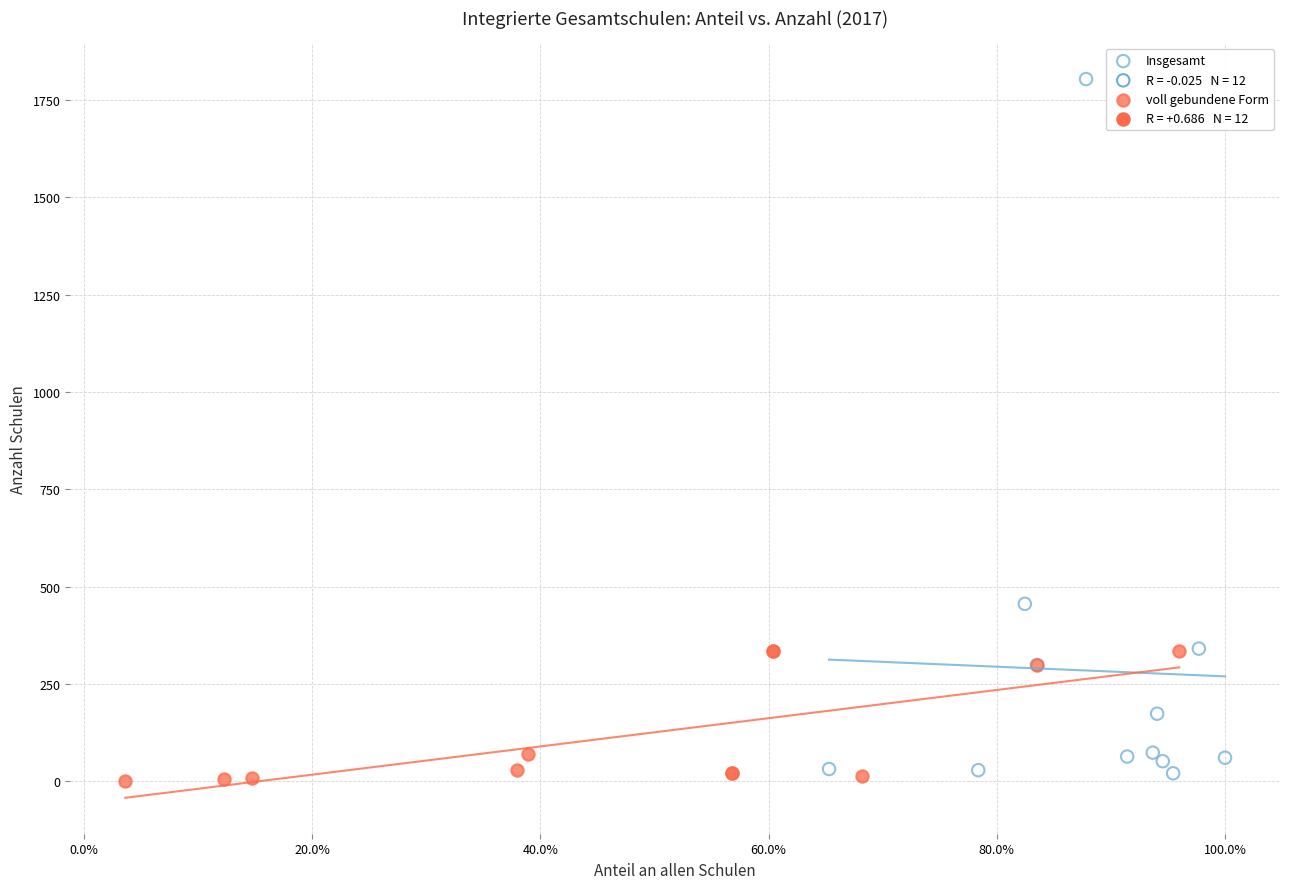

Which series reaches the maximum Y coordinate?

Insgesamt